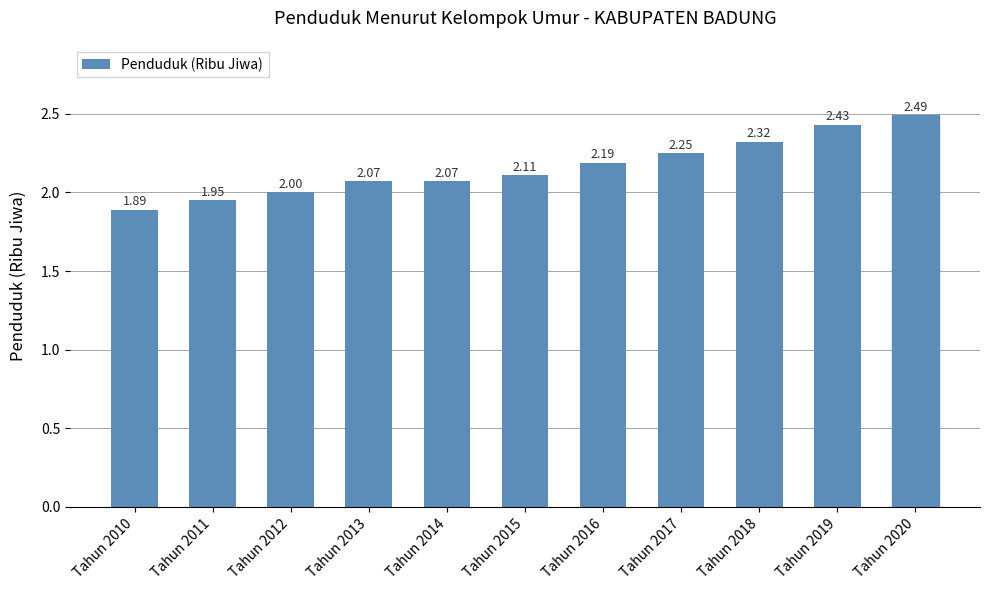

What is the ratio of the value at Tahun 2010 to the value at Tahun 2019?

0.8